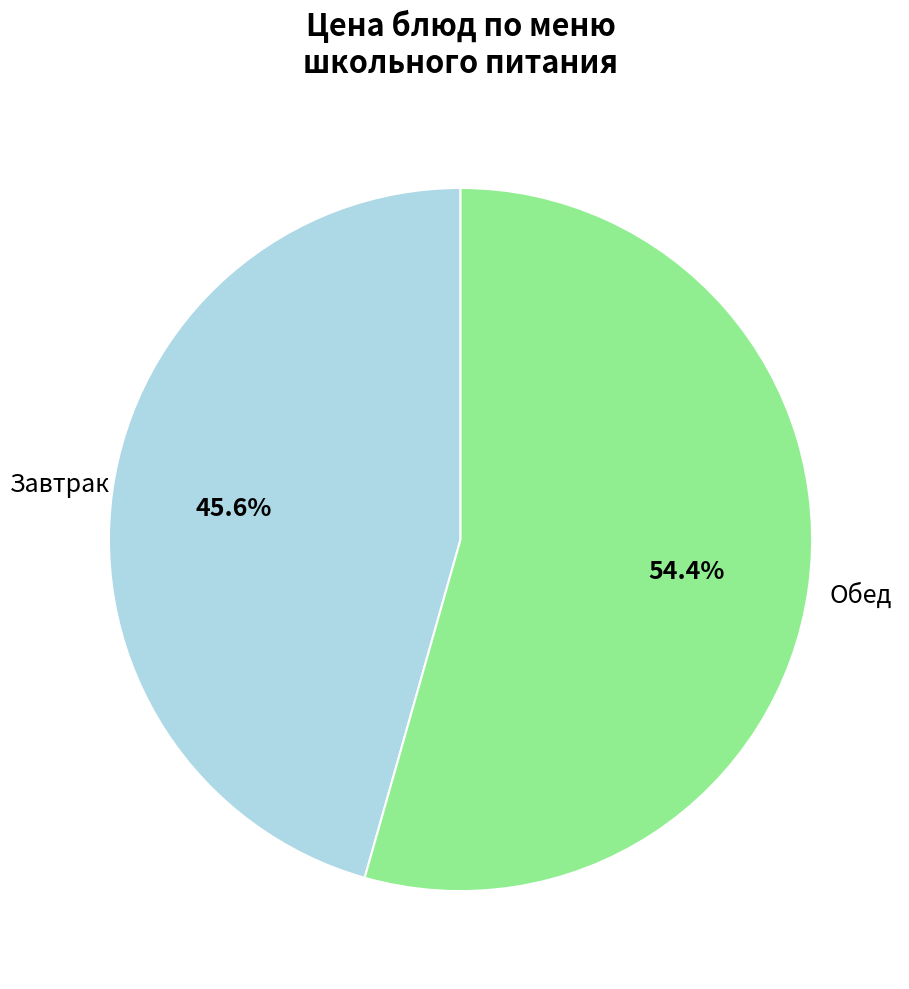

To the nearest percent, what is the average slice percentage?

50%